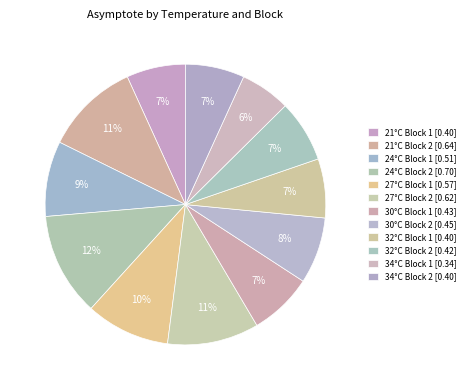

How many segments does this pie chart have?

12